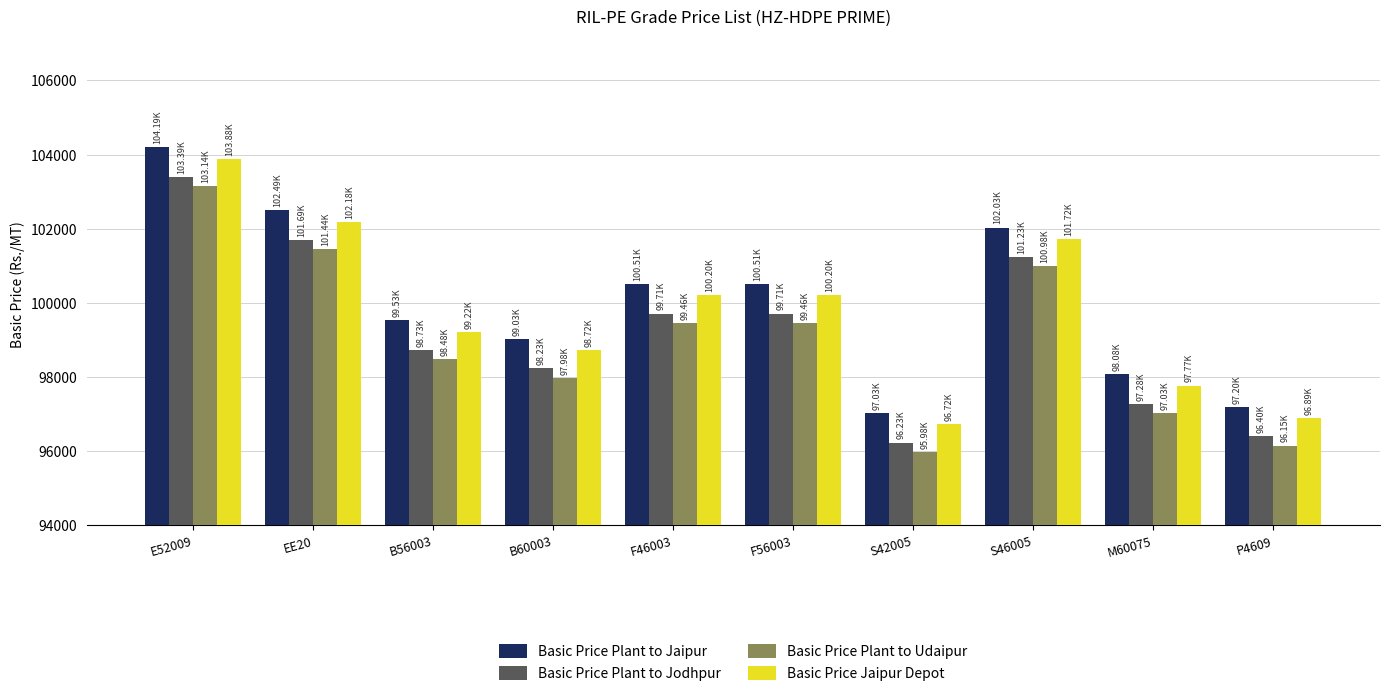

What is the approximate value of Basic Price Plant to Jaipur at S46005?

102032